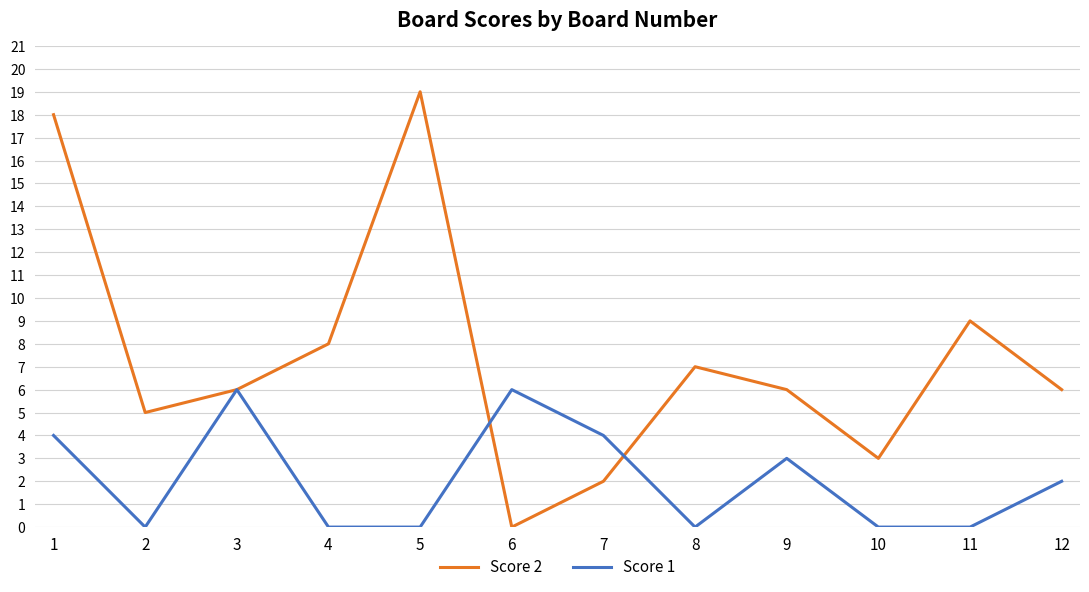

Where is Score 2 nearest to the value 9?

11